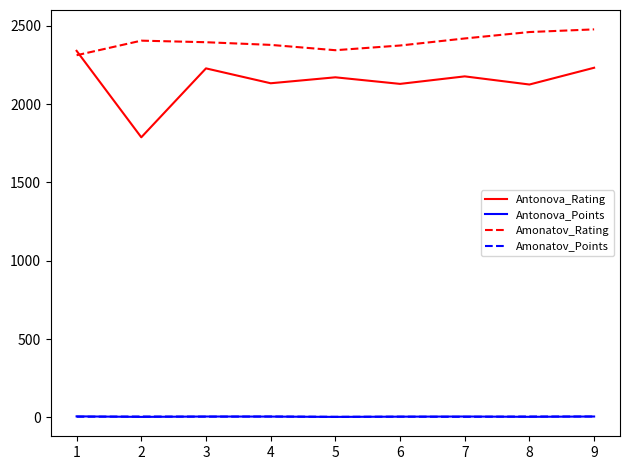

Count the number of categories in the chart.

9